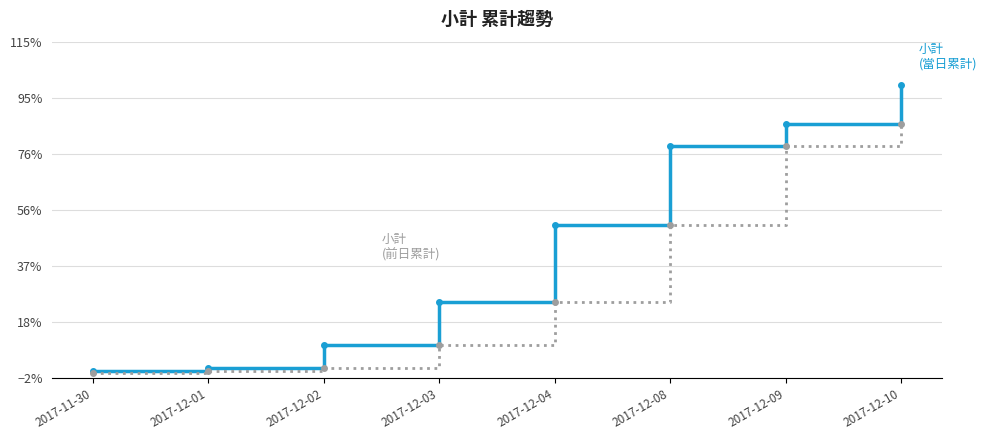

Is this an area chart (filled region under the line)?

No